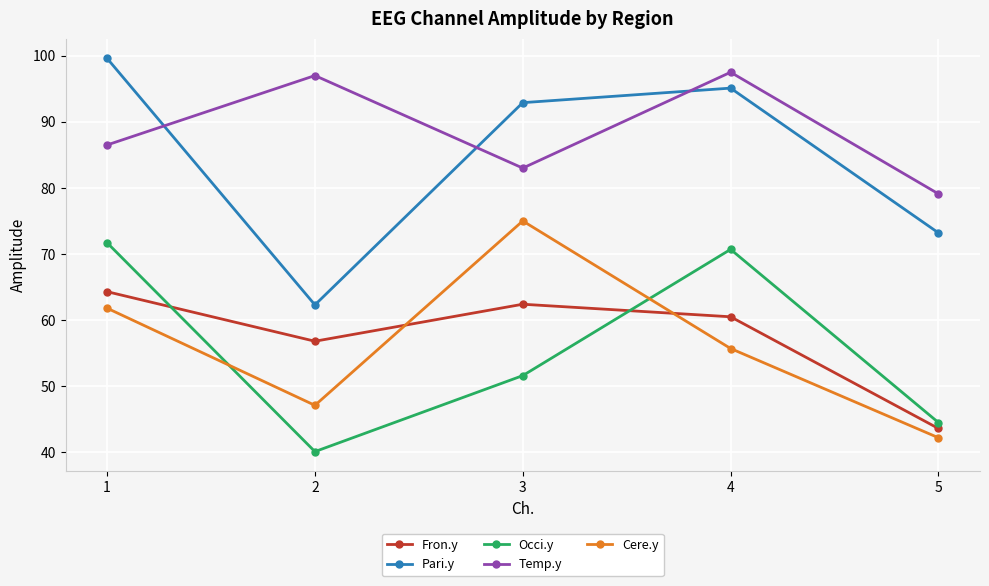

True or false: Temp.y has a value of 51.8 at 2.

False